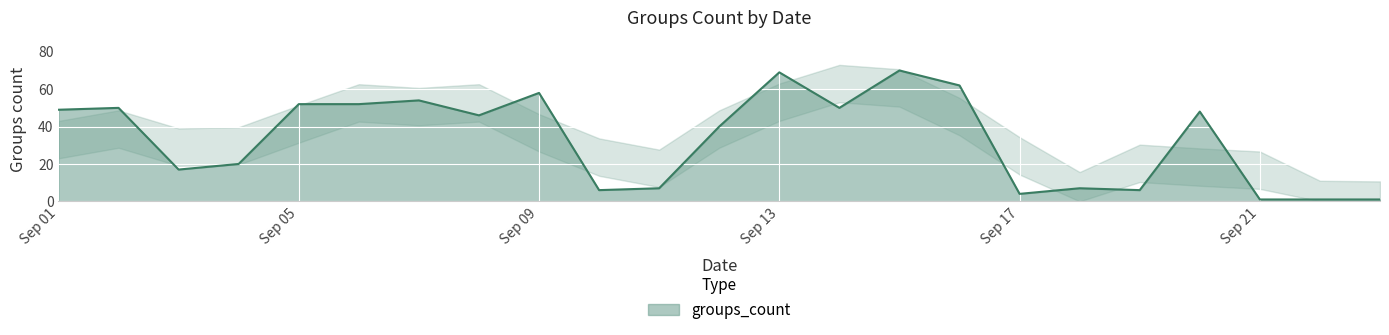

Count the number of values greater than 46.

11